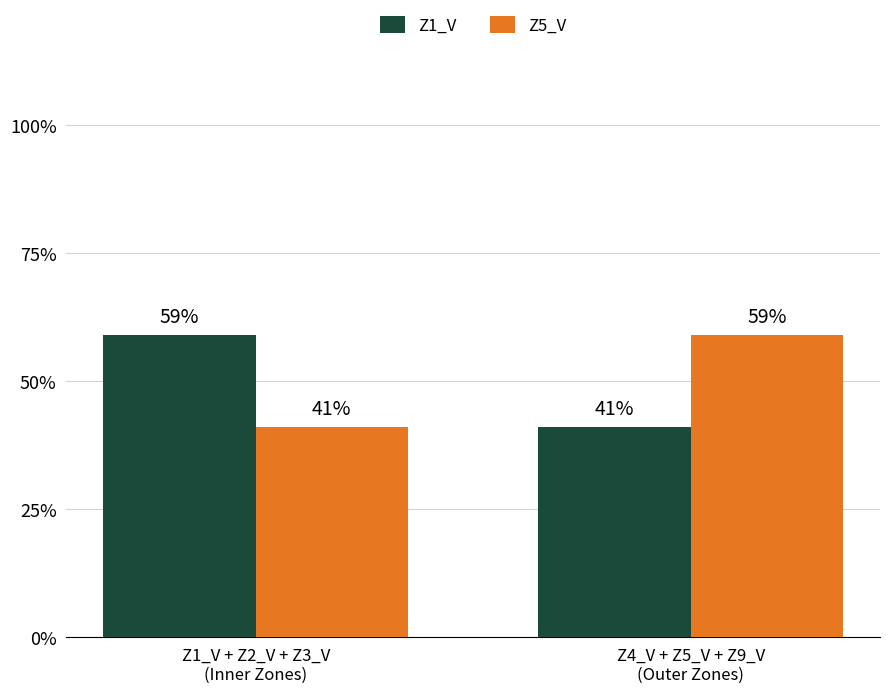

What are all the series names shown in the legend?

Z1_V, Z5_V